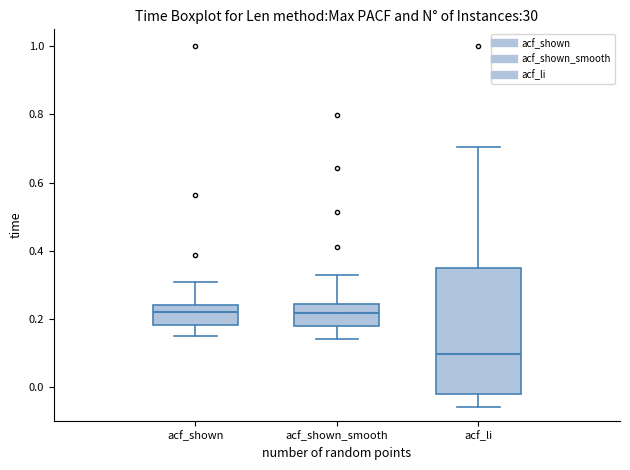

Which box's median line is the lowest?

acf_li